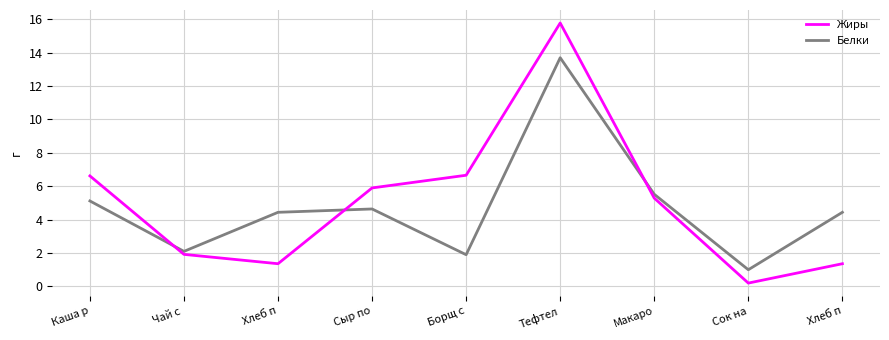

What is the difference between the second highest and second lowest values in the Белки series?

3.6